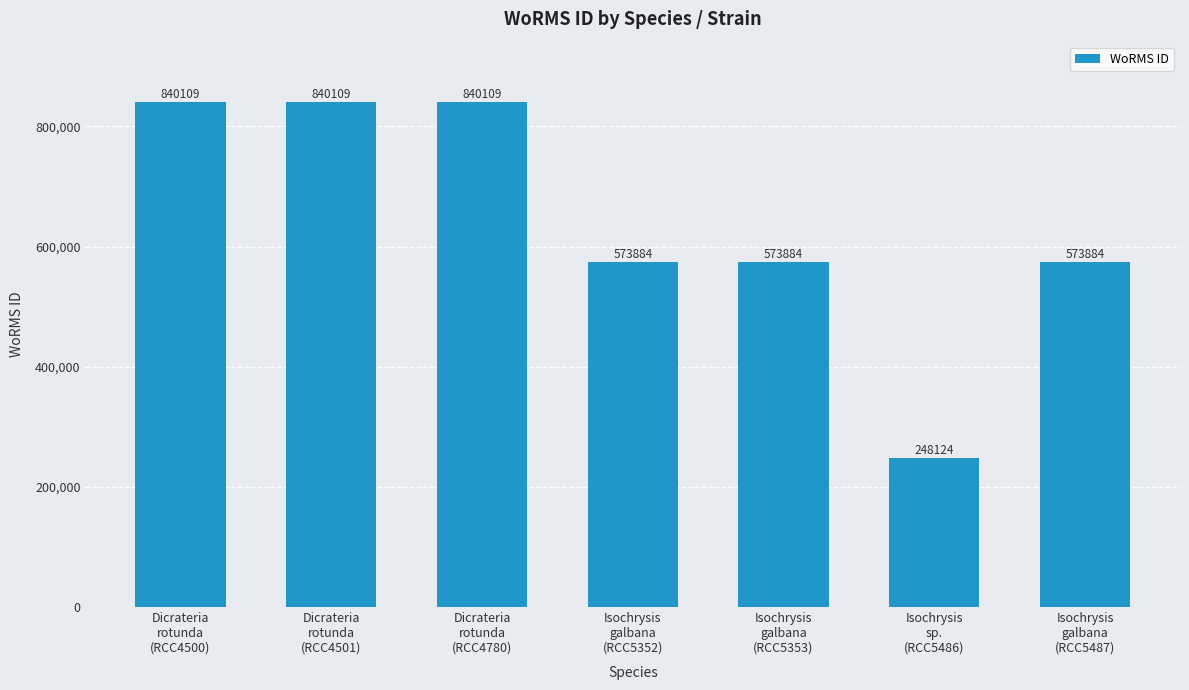

What is the greatest value displayed?

840109